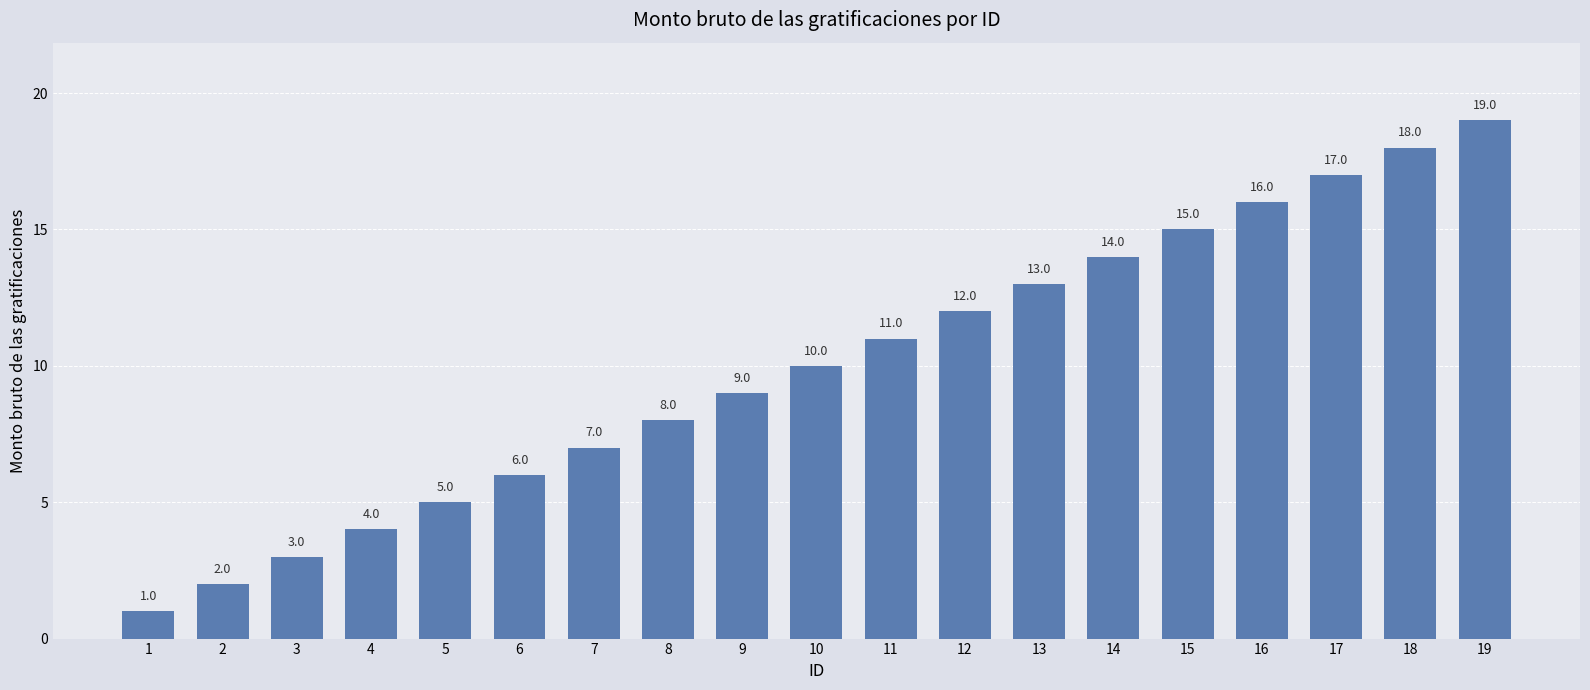

At which category does the chart reach its minimum across all series?

1